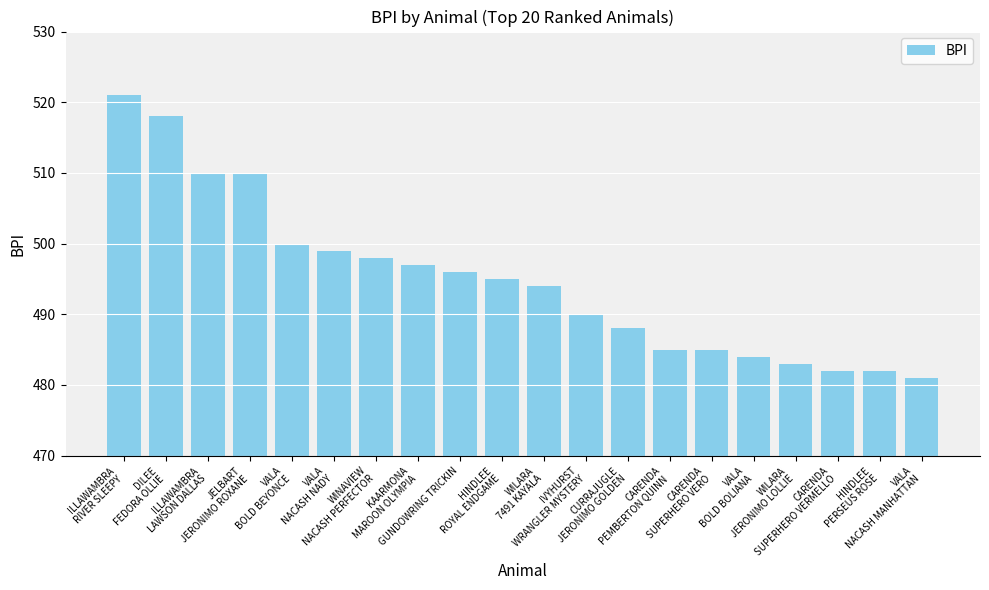

What is the difference between the second highest and minimum values?

37